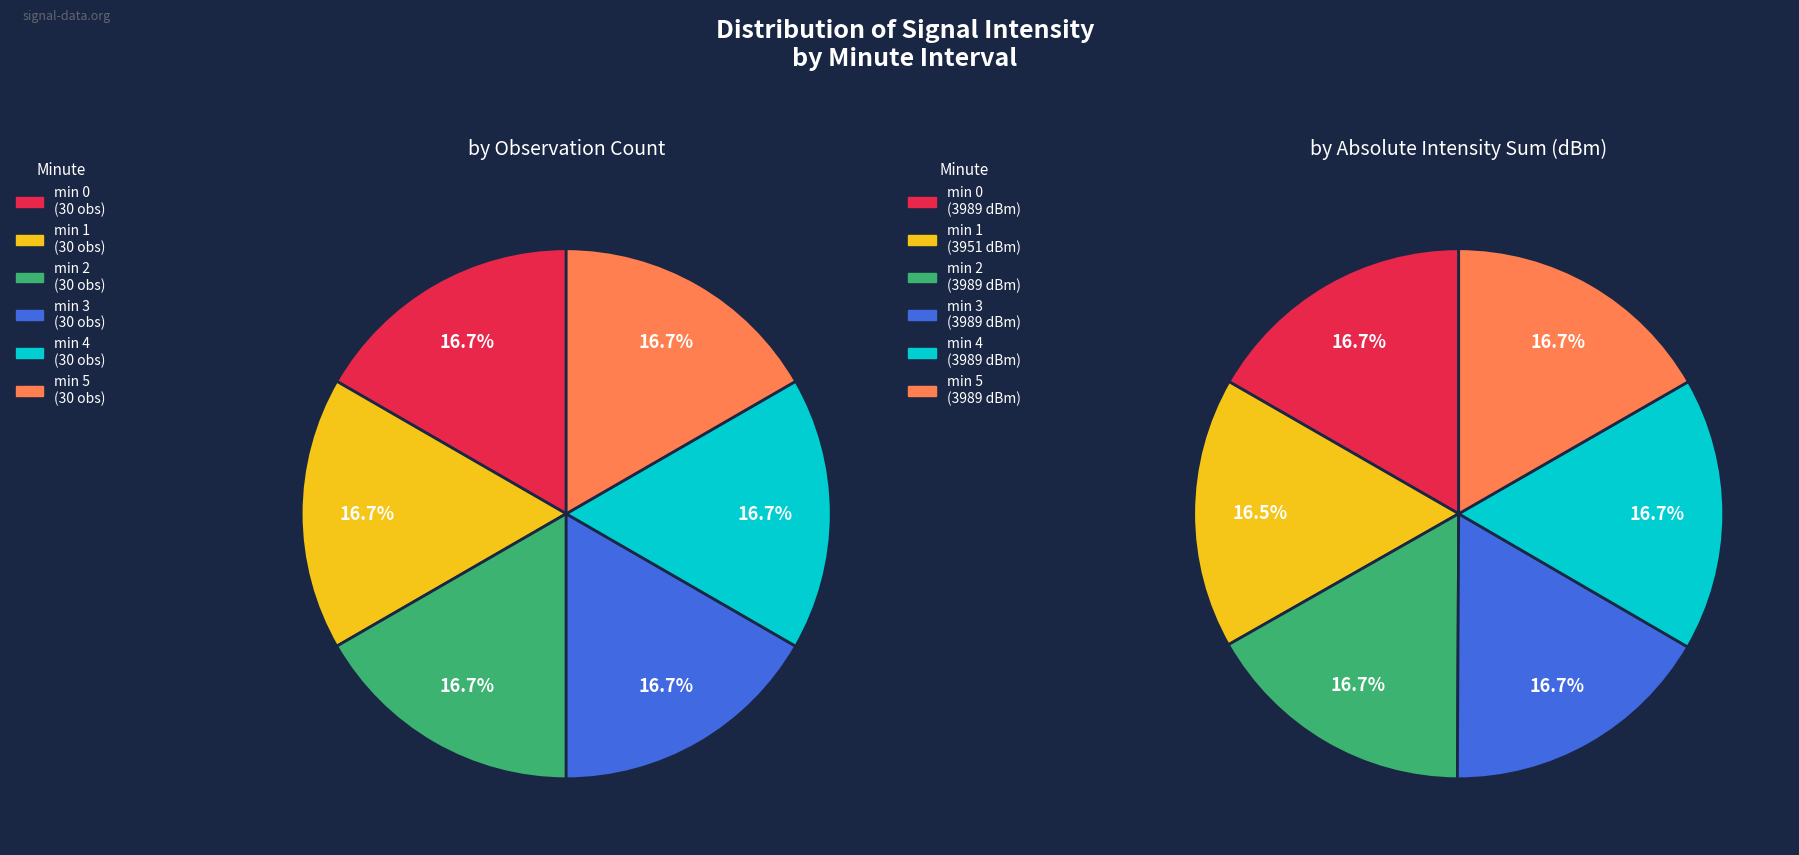

To the nearest percent, what is the average slice percentage?

17%